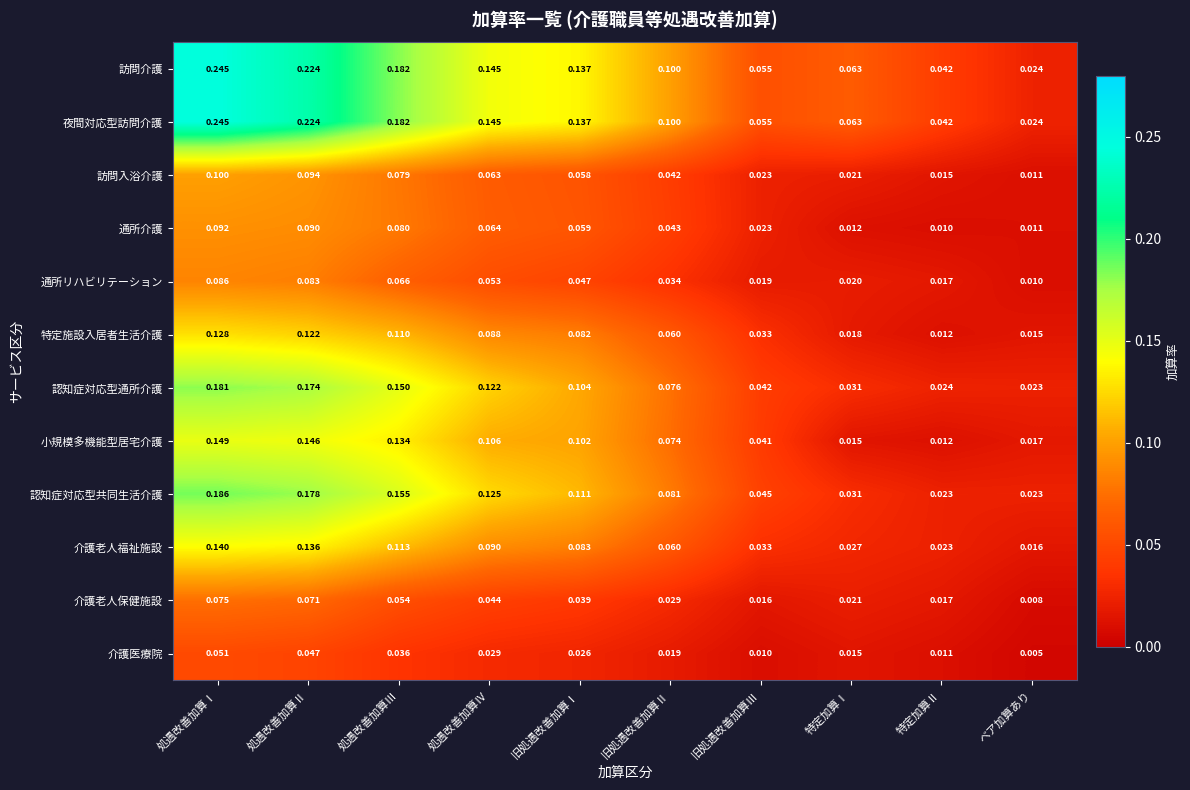

Which series changed the most between 旧処遇改善加算Ⅱ and 特定加算Ⅰ?

小規模多機能型居宅介護